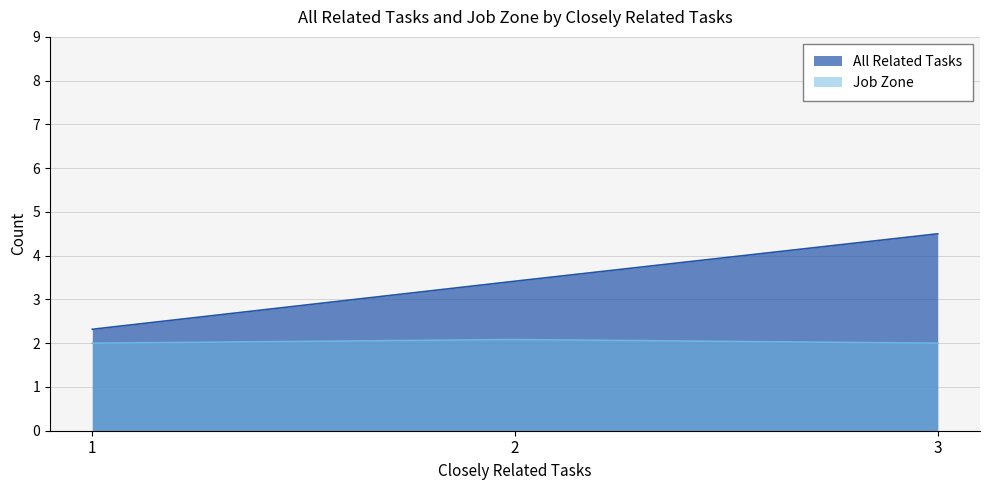

What is the minimum value shown in the chart?

2.0